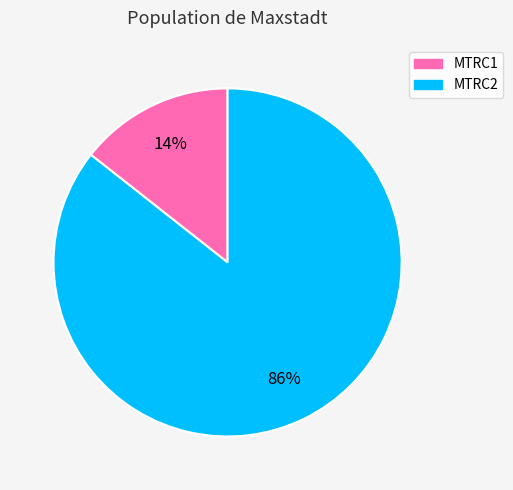

Which slice is the largest?

MTRC2